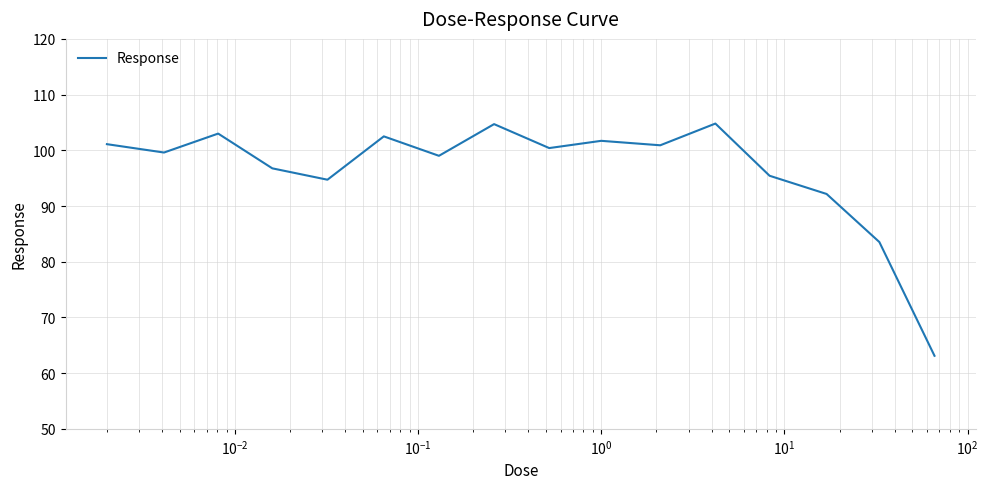

What is the maximum value shown in the chart?

104.8